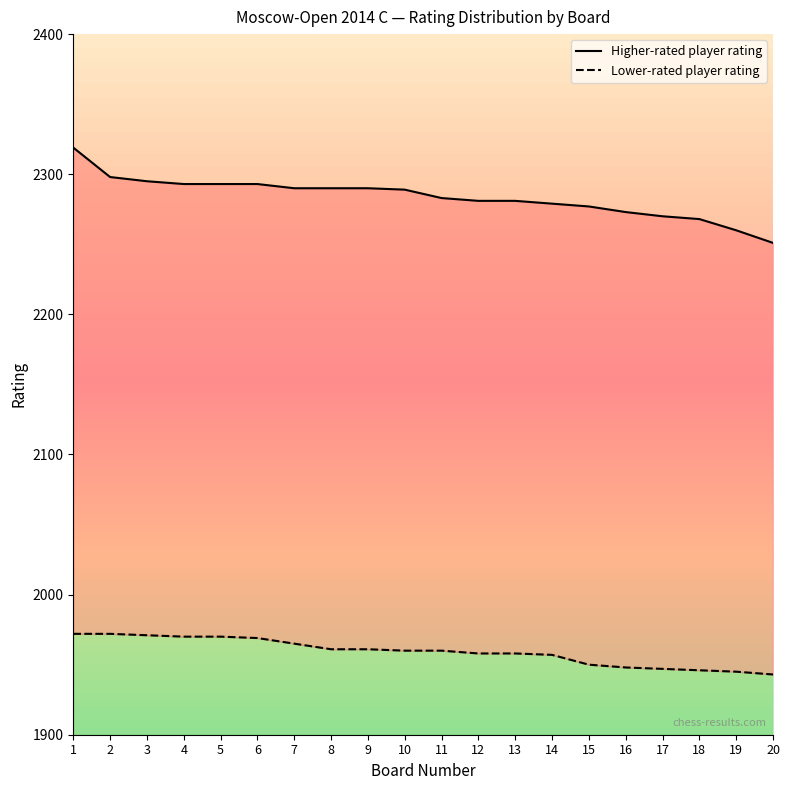

Where is Lower-rated player rating nearest to the value 1957?

14